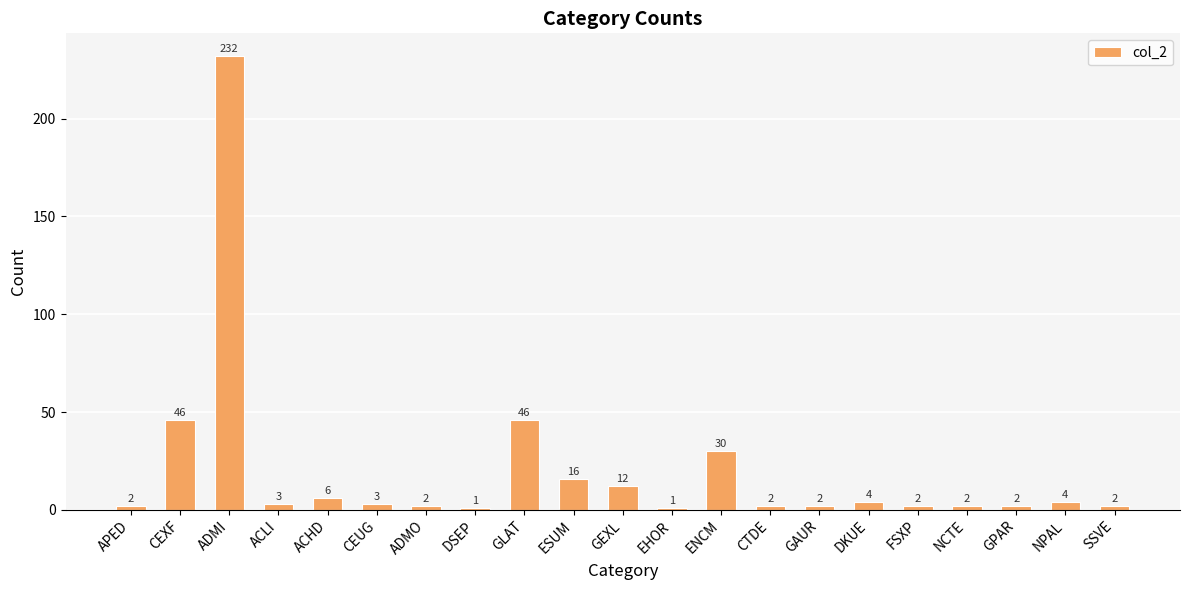

What is the difference between the second highest and minimum values?

45